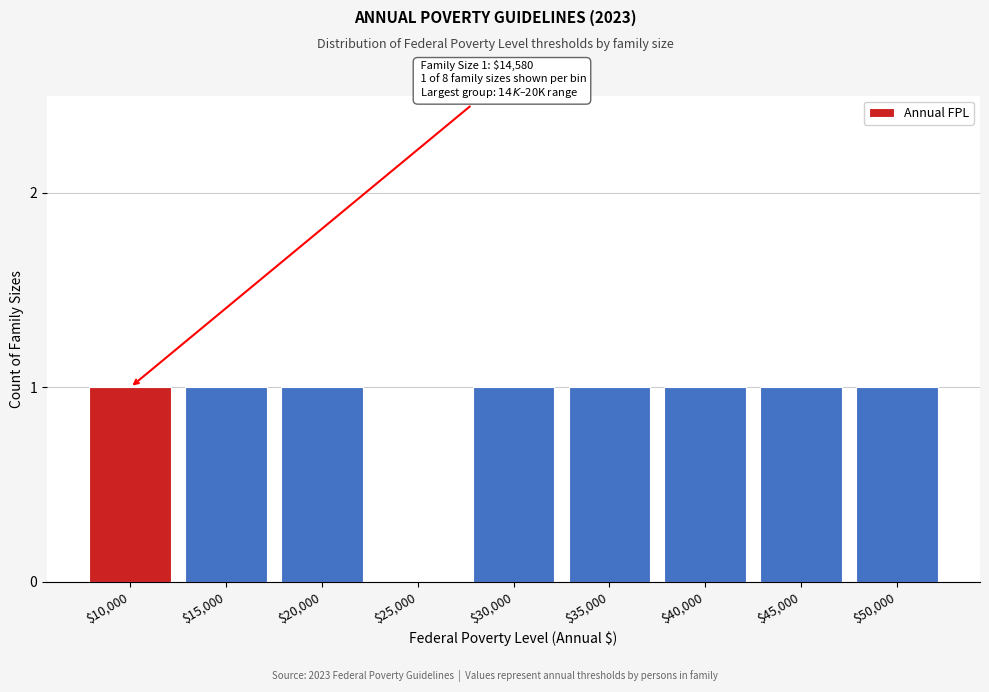

The value at $30,000 is 1. True or false?

True